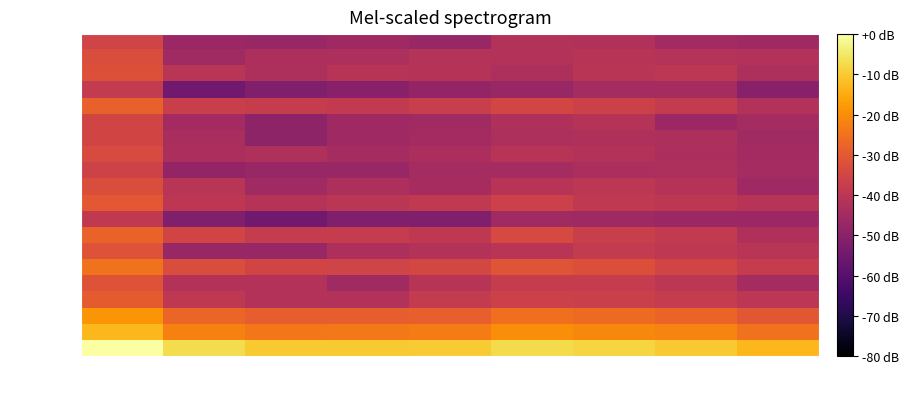

At which category is the sum across all series the highest?

Total